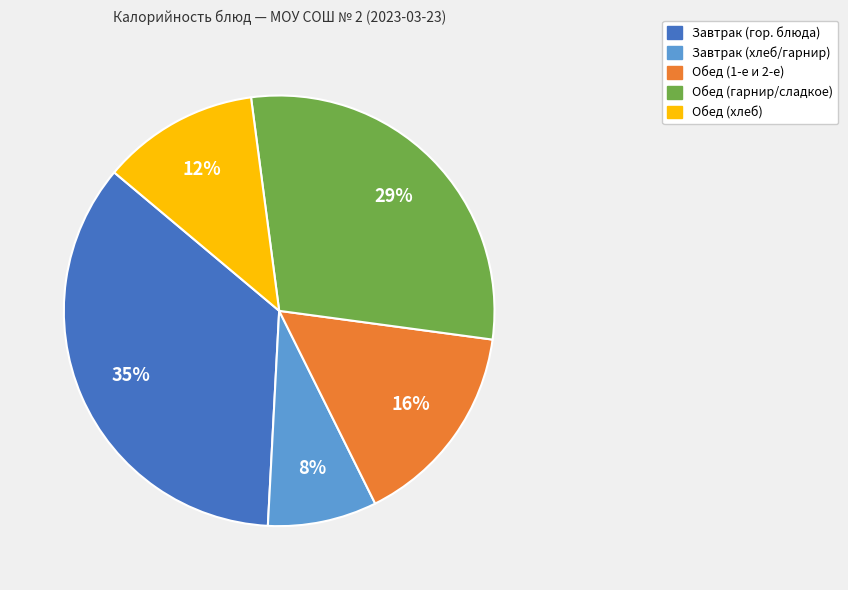

What is the largest slice in the pie chart?

Завтрак (гор. блюда)